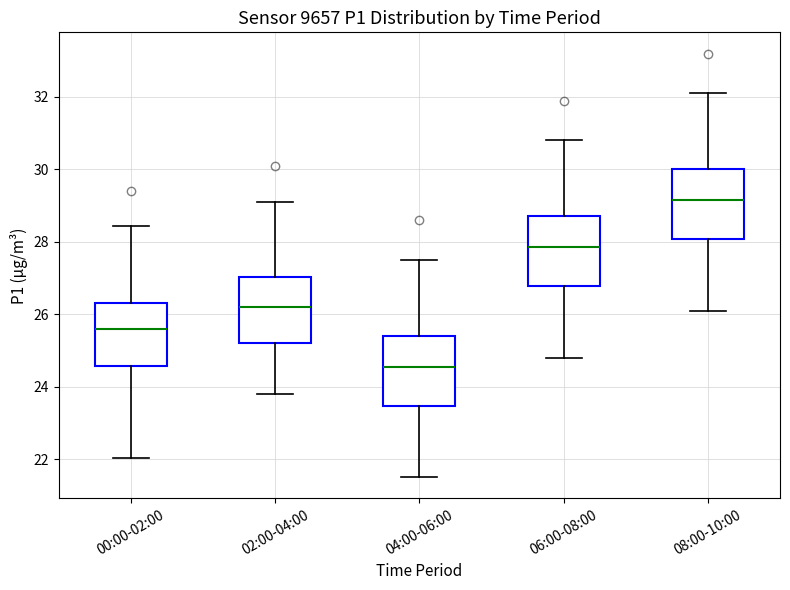

Reading left to right, read every box against the y-axis: the position of its median line, the range the box covers, and the ends of its whiskers. The values are not printed on the chart, so give them approximately, as read against the axis.

00:00-02:00: median 25.6, box 24.6 to 26.4, whiskers 22.0 to 28.4
02:00-04:00: median 26.2, box 25.2 to 27.0, whiskers 23.8 to 29.2
04:00-06:00: median 24.6, box 23.4 to 25.4, whiskers 21.6 to 27.6
06:00-08:00: median 27.8, box 26.8 to 28.8, whiskers 24.8 to 30.8
08:00-10:00: median 29.2, box 28.0 to 30.0, whiskers 26.2 to 32.2